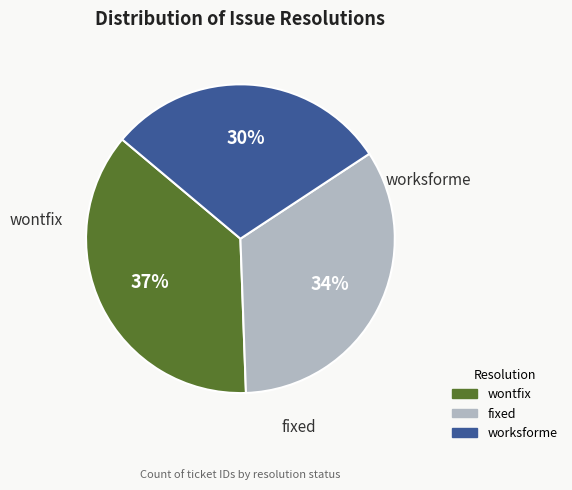

Which category has the smallest portion of the pie?

worksforme